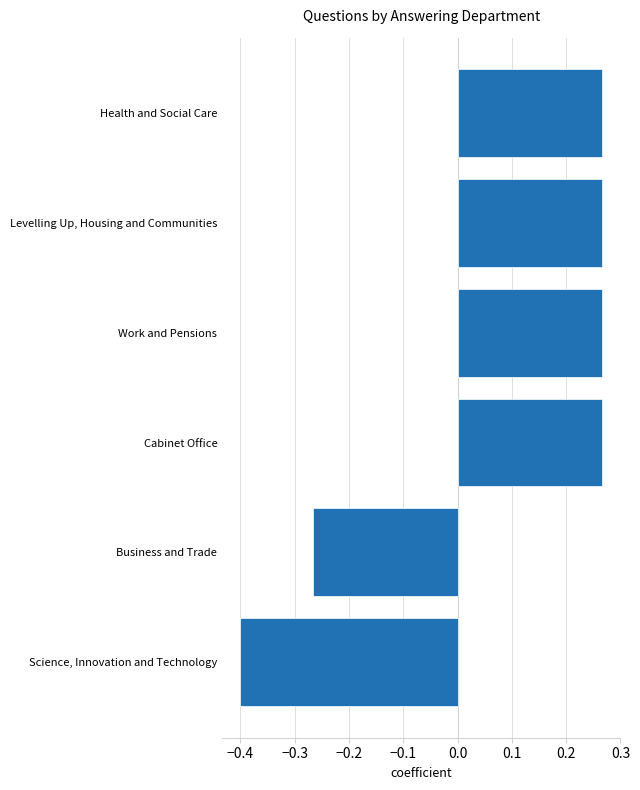

What is the difference between the second highest and minimum values?

0.7